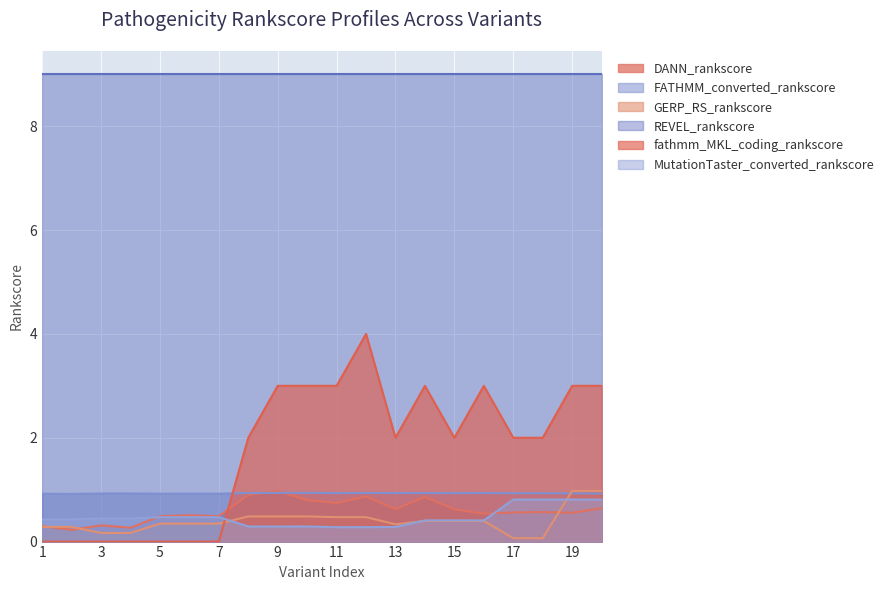

The GERP_RS_rankscore series shows 0.3 at 2. True or false?

True